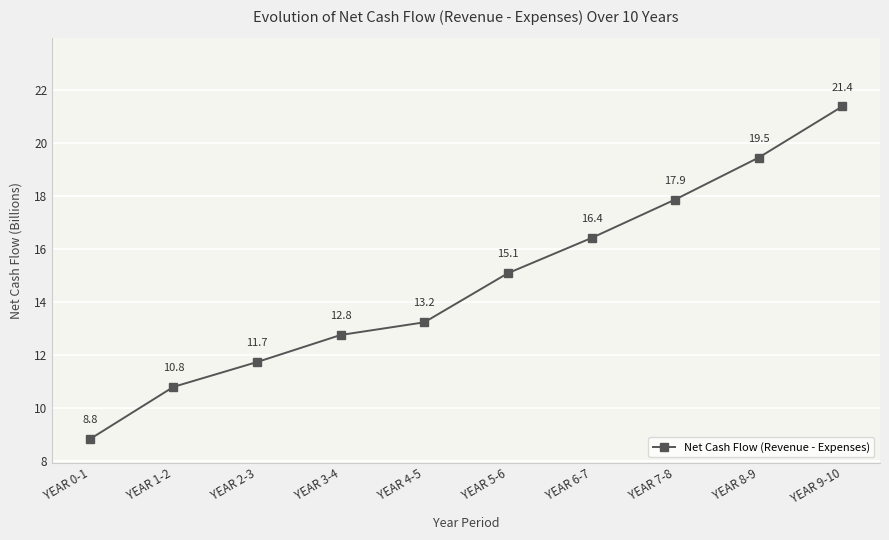

What is the label of the 2nd point from the left?

YEAR 1-2